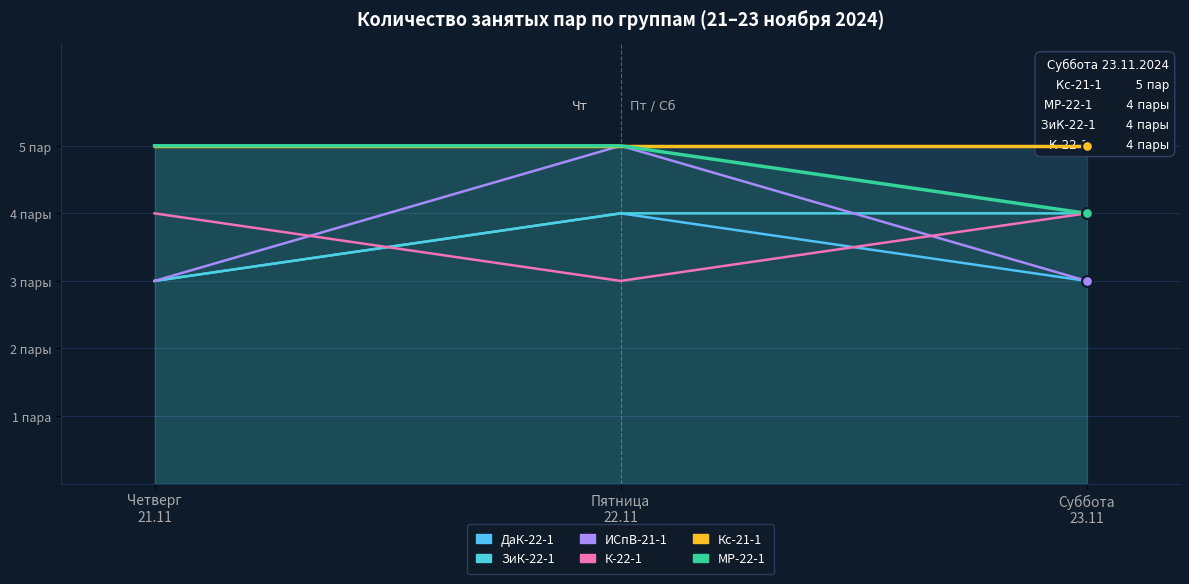

What is the total value across all series at Четверг
21.11?

23